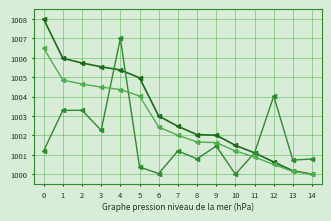

How many data points does each series have?

15